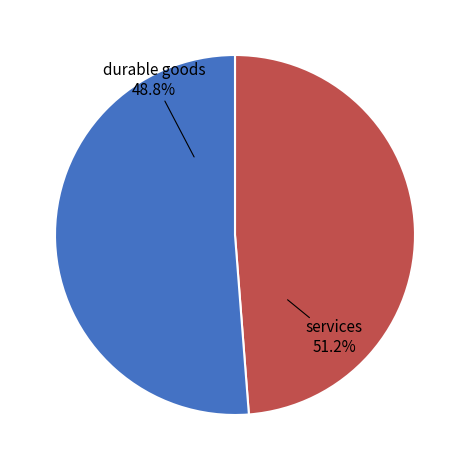

Is 9 the majority of the pie?

No